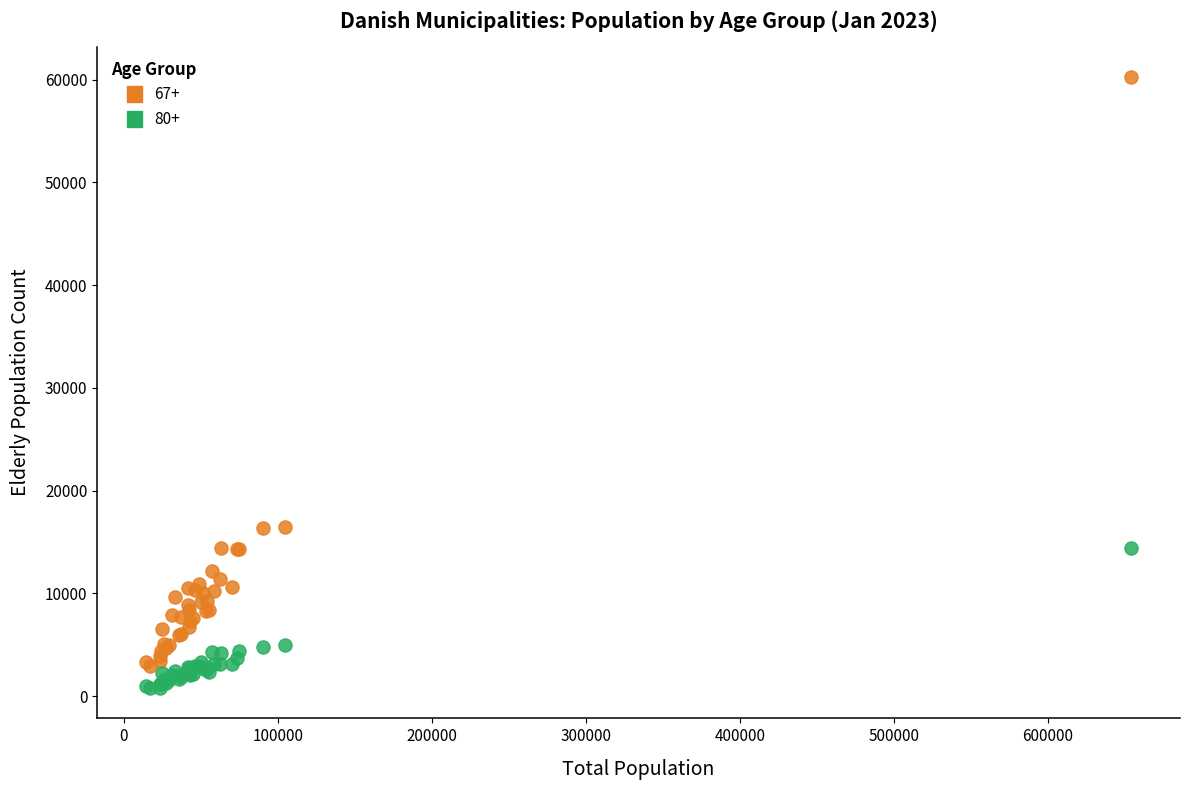

Which series contains the highest Y value?

67+